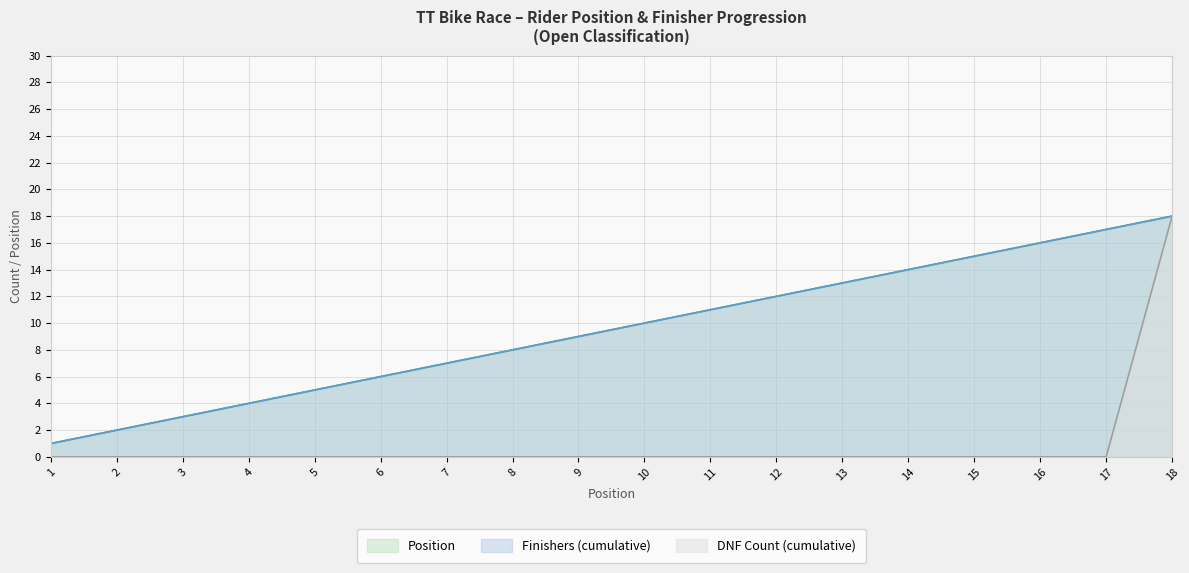

True or false: DNF Count (cumulative) and Position cross at least once.

False